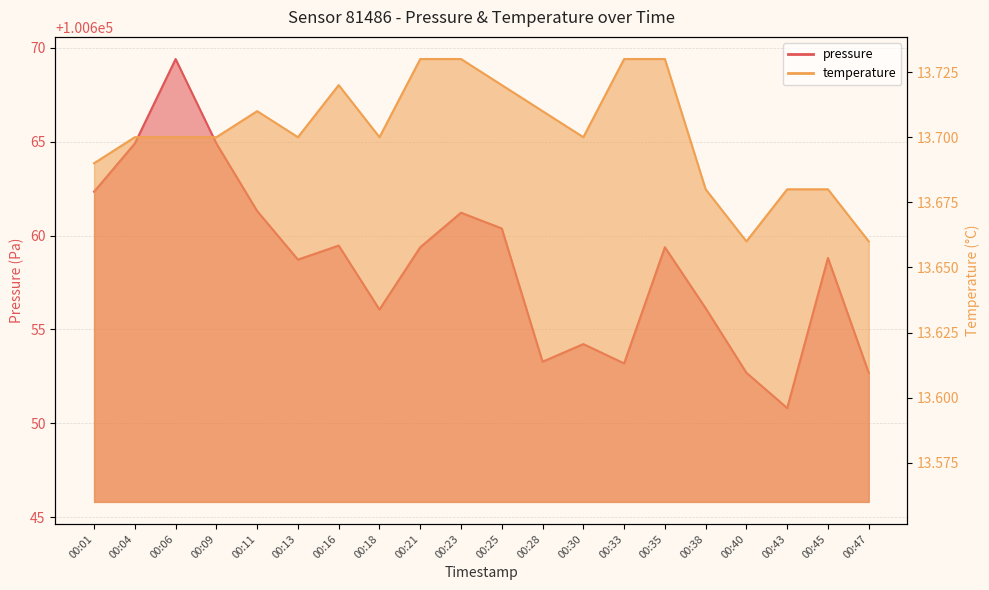

What is the value of the temperature point at the 17th from the left?

13.7